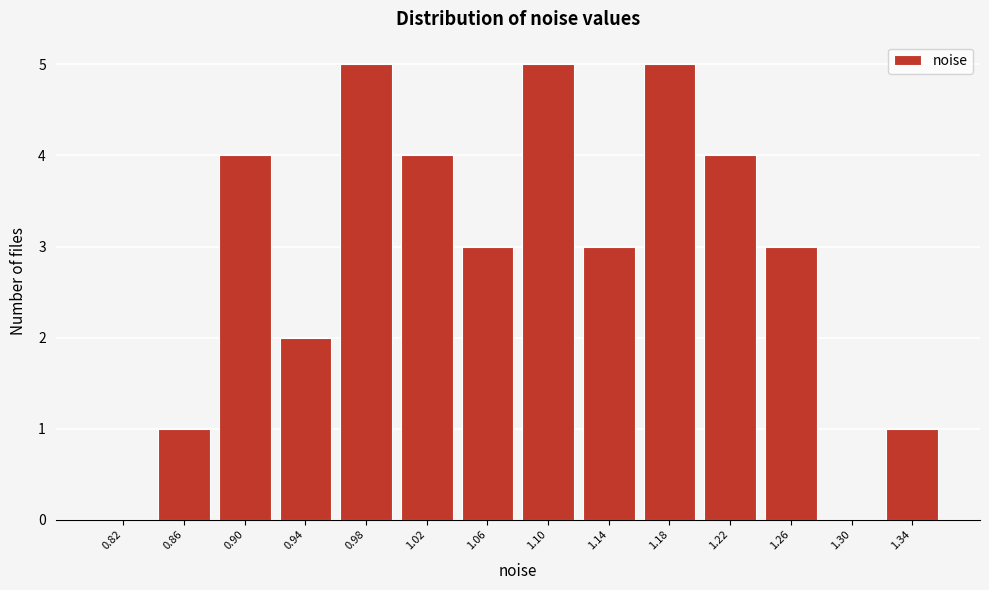

Reading right to left, list all the values displayed in this chart.

1.34=1	1.30=0	1.26=3	1.22=4	1.18=5	1.14=3	1.10=5	1.06=3	1.02=4	0.98=5	0.94=2	0.90=4	0.86=1	0.82=0